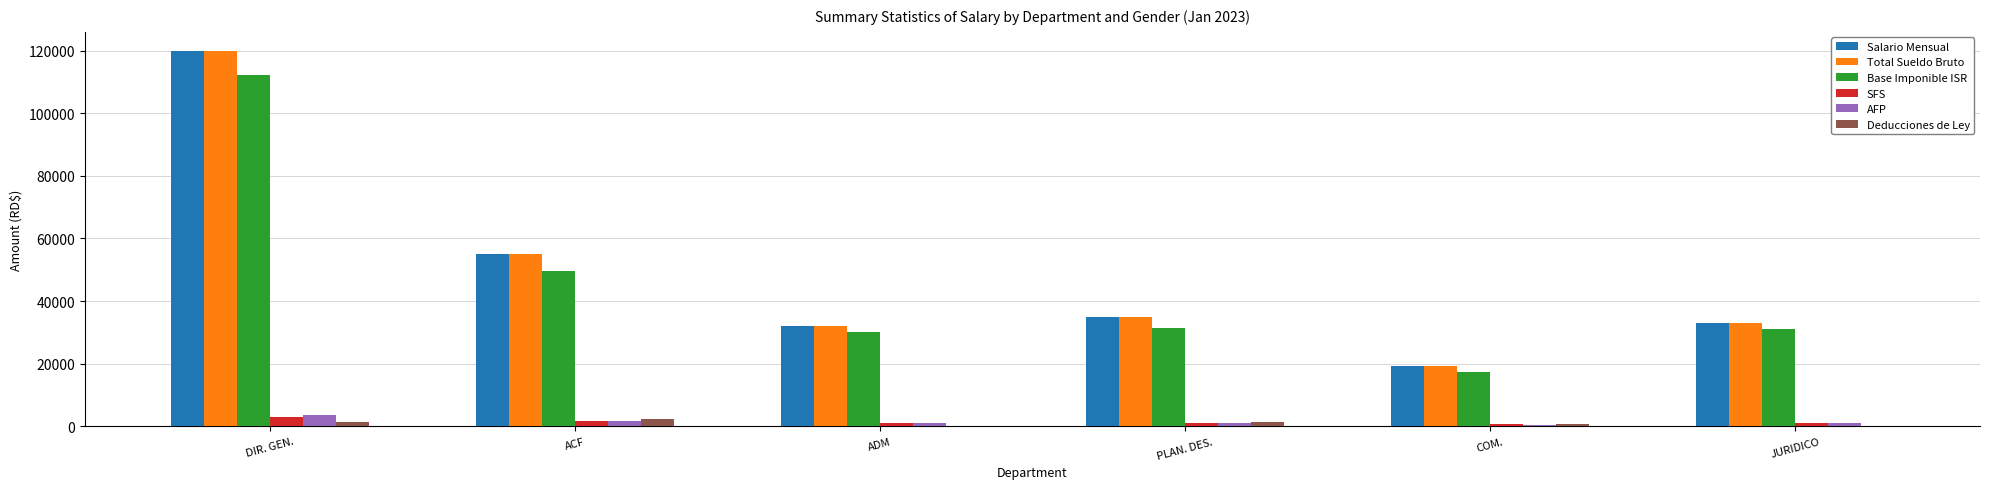

What is the average value of the AFP series?

1408.1